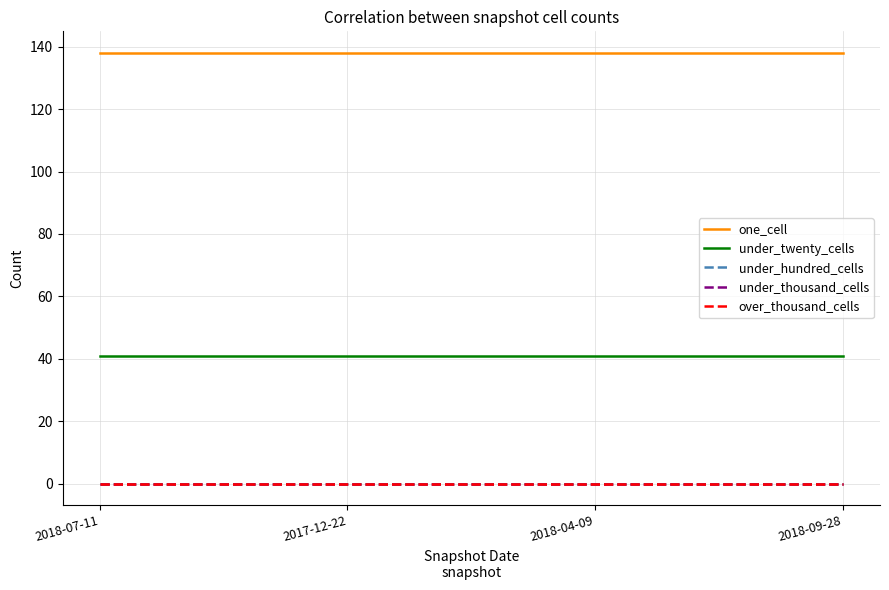

At which label is under_twenty_cells closest to 41?

2018-07-11